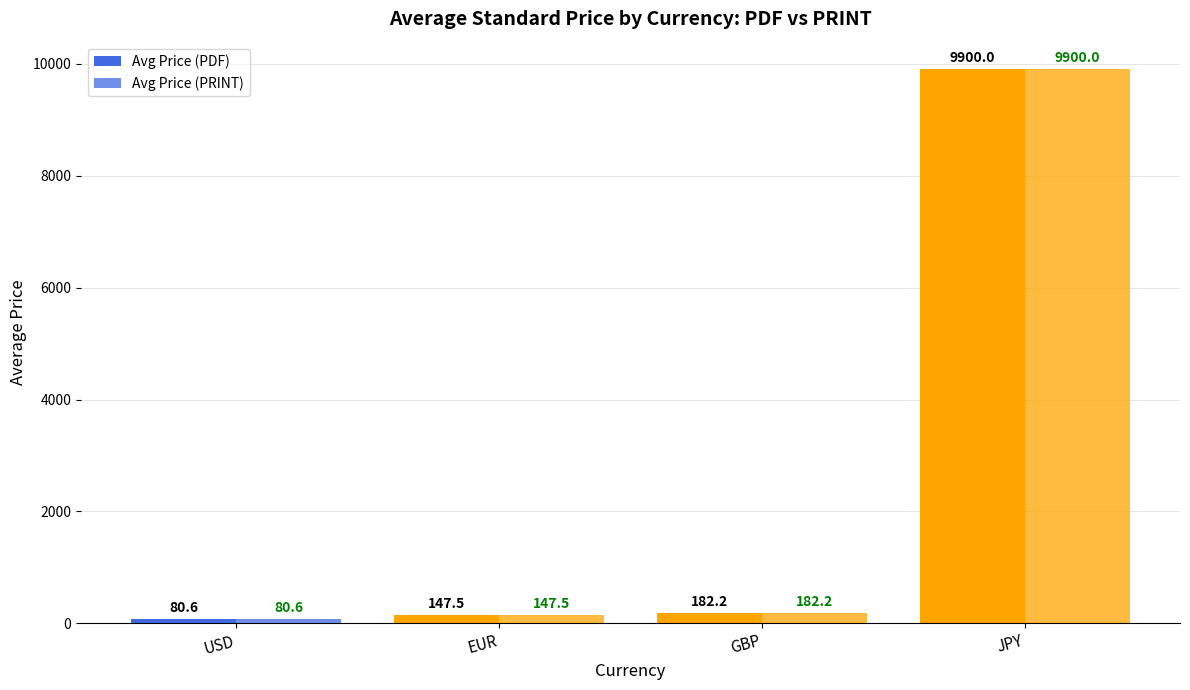

What is the difference between the Avg Price (PDF) values at EUR and USD?

67.0